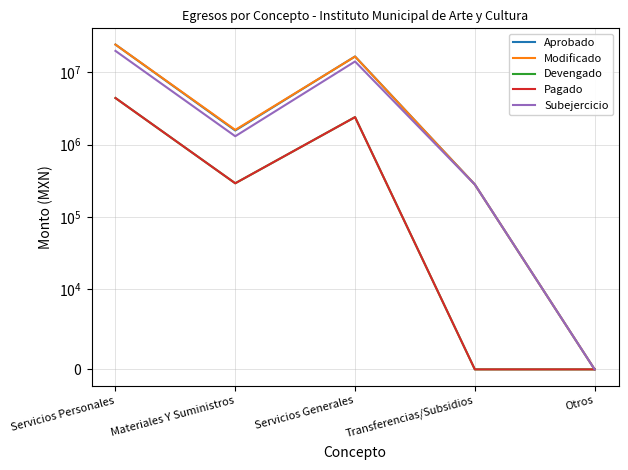

Which has a higher value, Servicios Personales or Servicios Generales?

Servicios Personales